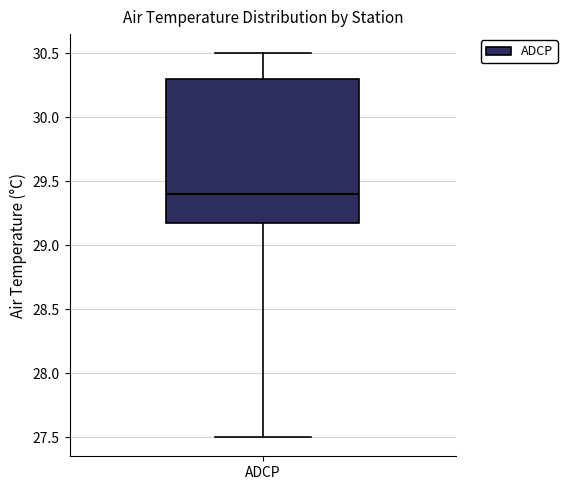

Transcribe this box plot: give where the median line is, the range the box spans, and where the two whiskers end, as read against the y-axis. The values are not printed on the chart, so give them approximately, as read against the axis.

median 29.4, box 29.2 to 30.3, whiskers 27.5 to 30.5